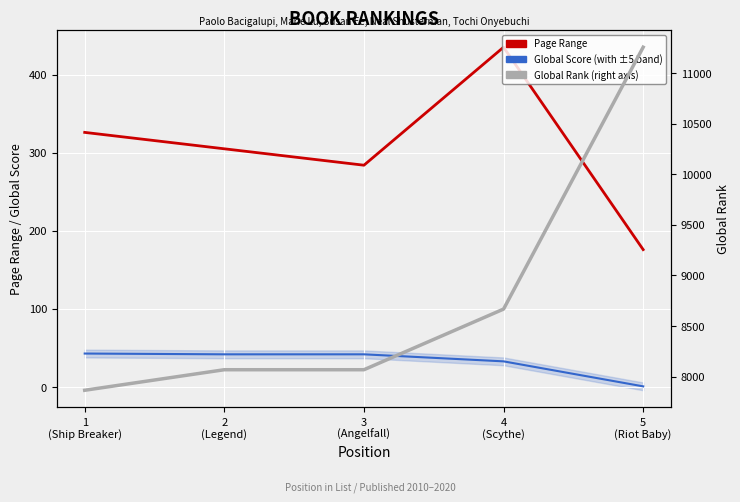

True or false: Global Score and Global Rank (right axis) cross at least once.

False